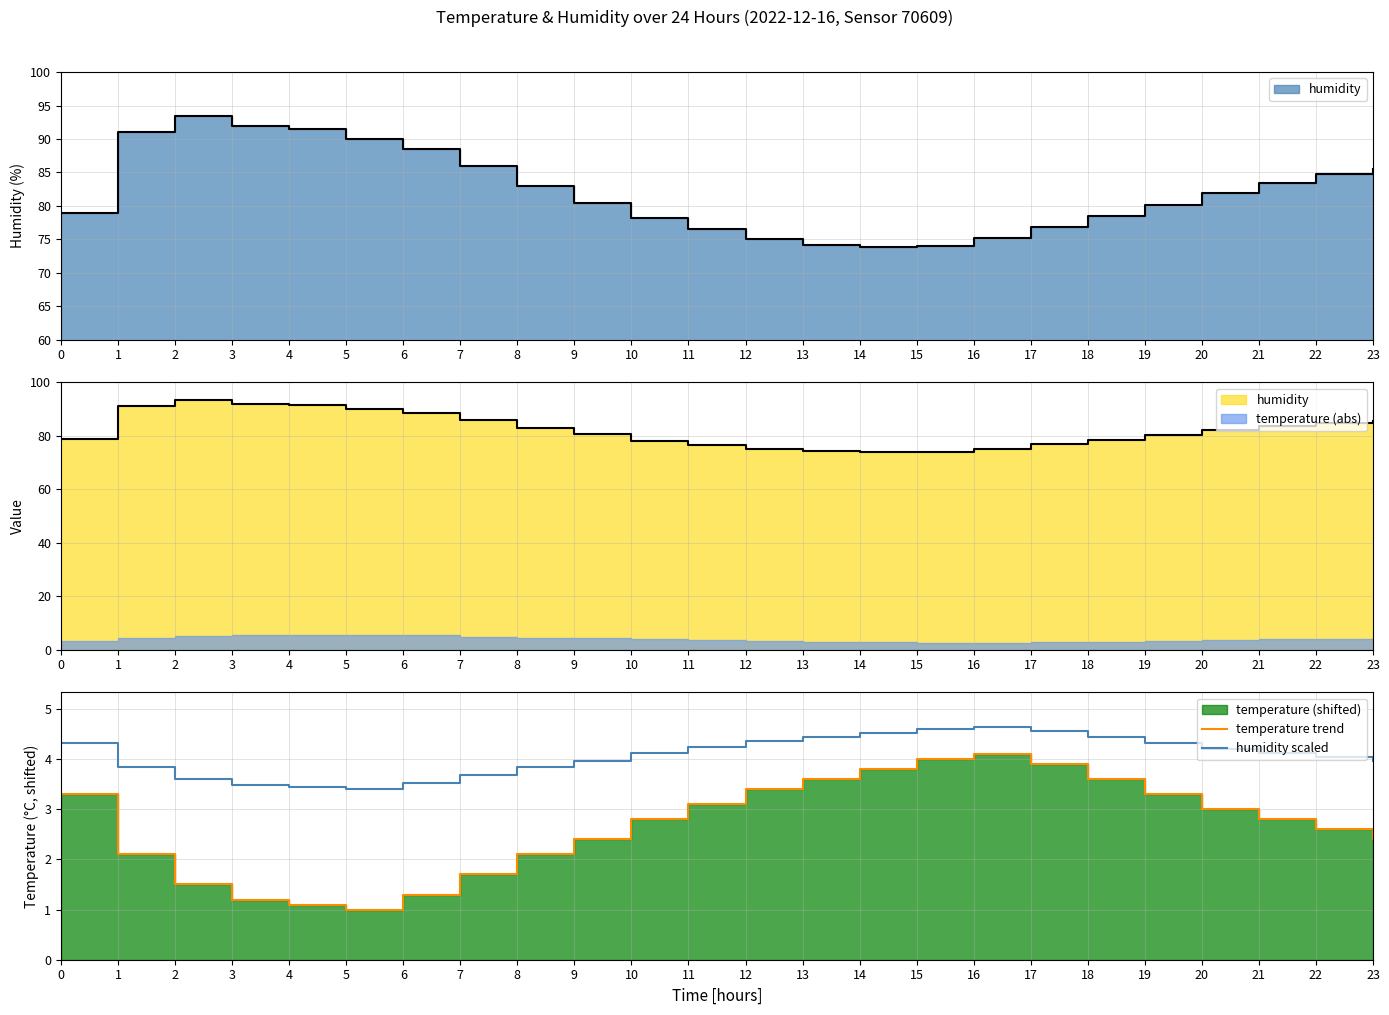

Is it true that humidity scaled equals 6.2 at 0?

False